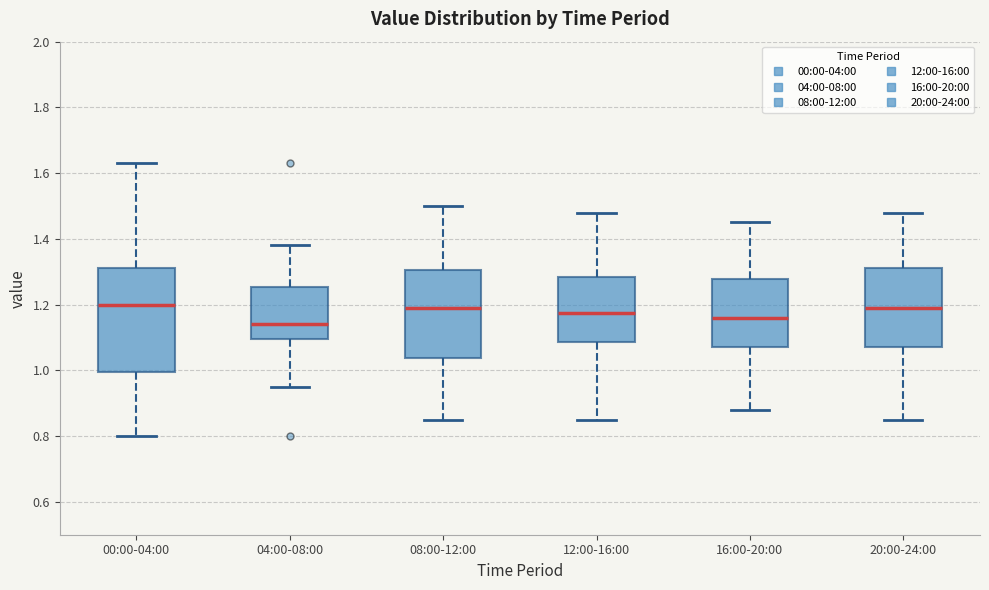

Reading left to right, read every box against the y-axis: the position of its median line, the range the box covers, and the ends of its whiskers. The values are not printed on the chart, so give them approximately, as read against the axis.

00:00-04:00: median 1.20, box 1.00 to 1.32, whiskers 0.80 to 1.64
04:00-08:00: median 1.14, box 1.10 to 1.26, whiskers 0.96 to 1.38
08:00-12:00: median 1.20, box 1.04 to 1.30, whiskers 0.86 to 1.50
12:00-16:00: median 1.18, box 1.08 to 1.28, whiskers 0.86 to 1.48
16:00-20:00: median 1.16, box 1.08 to 1.28, whiskers 0.88 to 1.46
20:00-24:00: median 1.20, box 1.08 to 1.32, whiskers 0.86 to 1.48